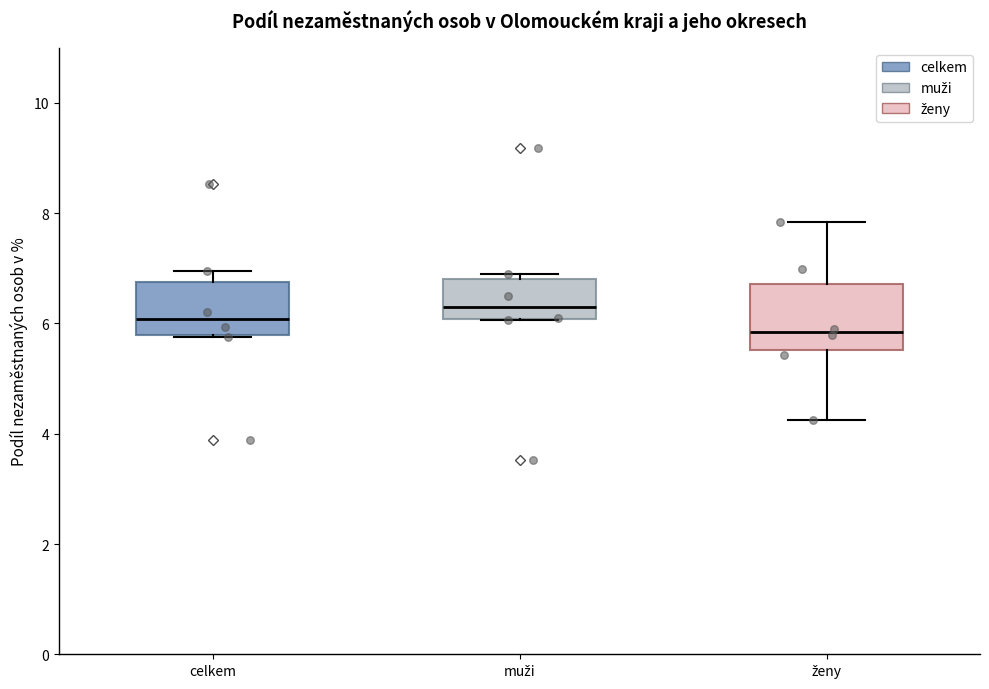

Where is the upper edge of the box for muži on the y-axis? The values are not printed on the chart, so give them approximately, as read against the axis.

6.8